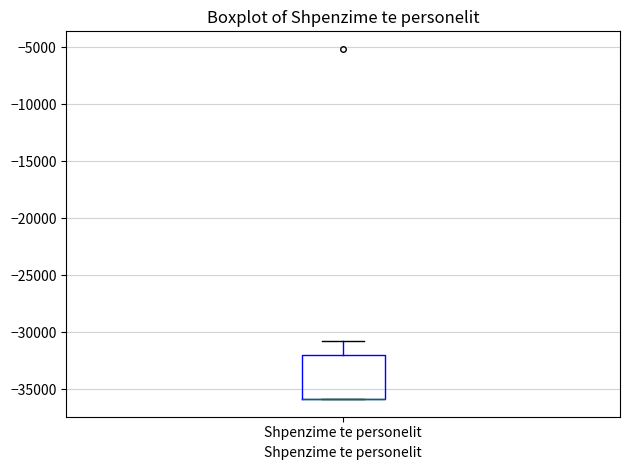

Read this box plot against the y-axis: the position of the median line, the range covered by the box, and the ends of both whiskers. The values are not printed on the chart, so give them approximately, as read against the axis.

median -36000 (drawn on the box's lower edge), box -36000 to -32000, whiskers -36000 to -30500